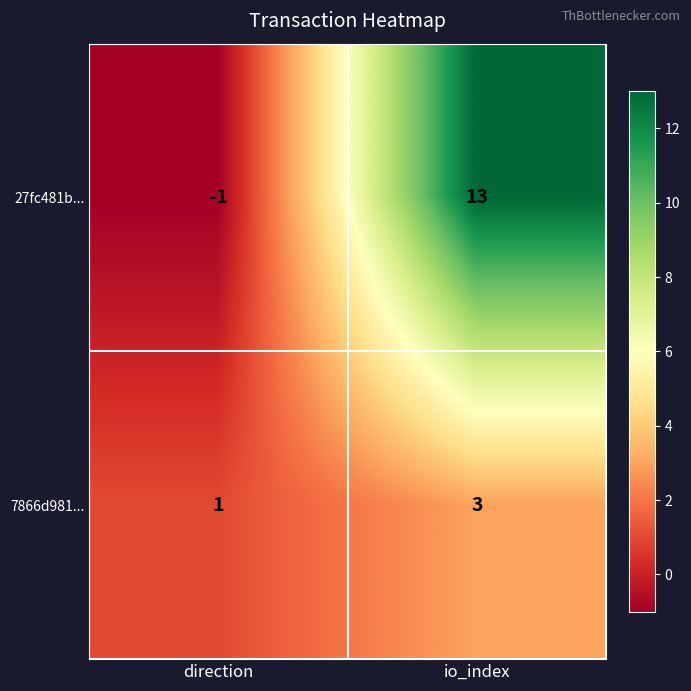

Which category has the highest value across all series?

io_index